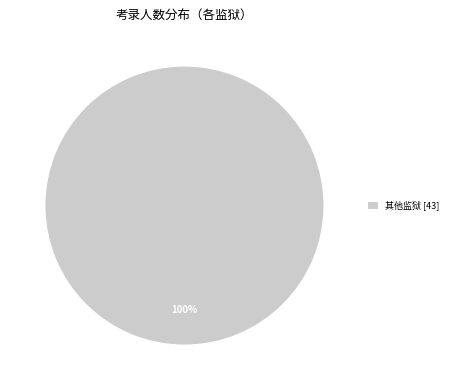

Rank the categories by value from highest to lowest.

其他监狱 [43]